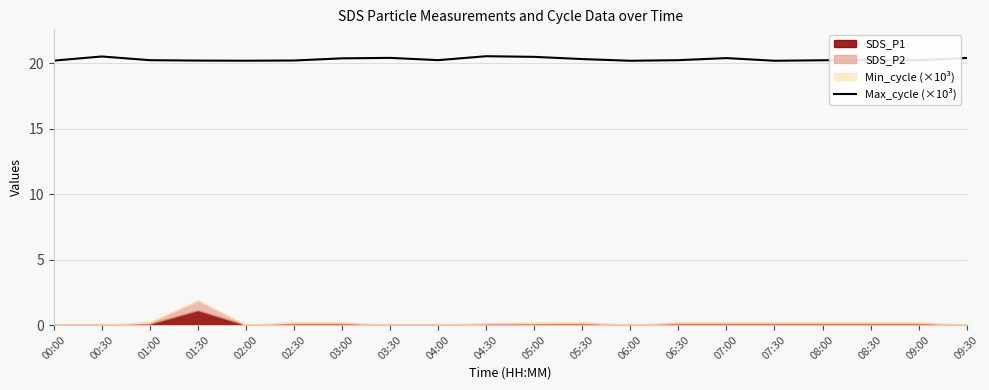

At which label is the value closest to 20?

06:00